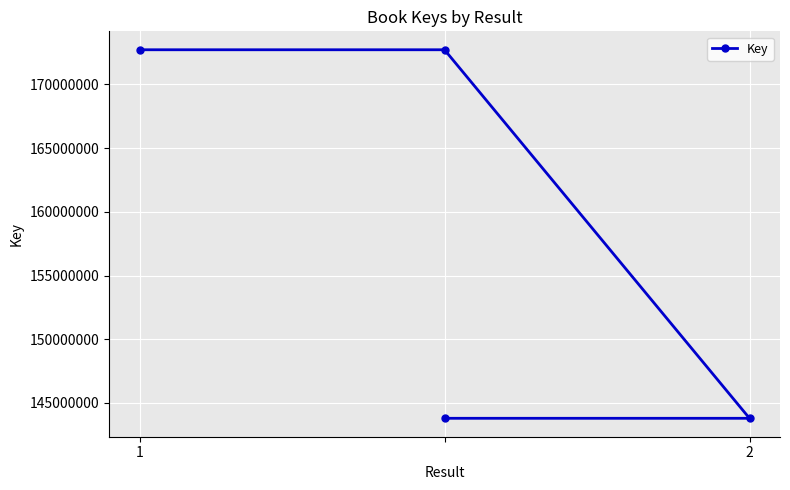

How many lines are shown in the chart?

1